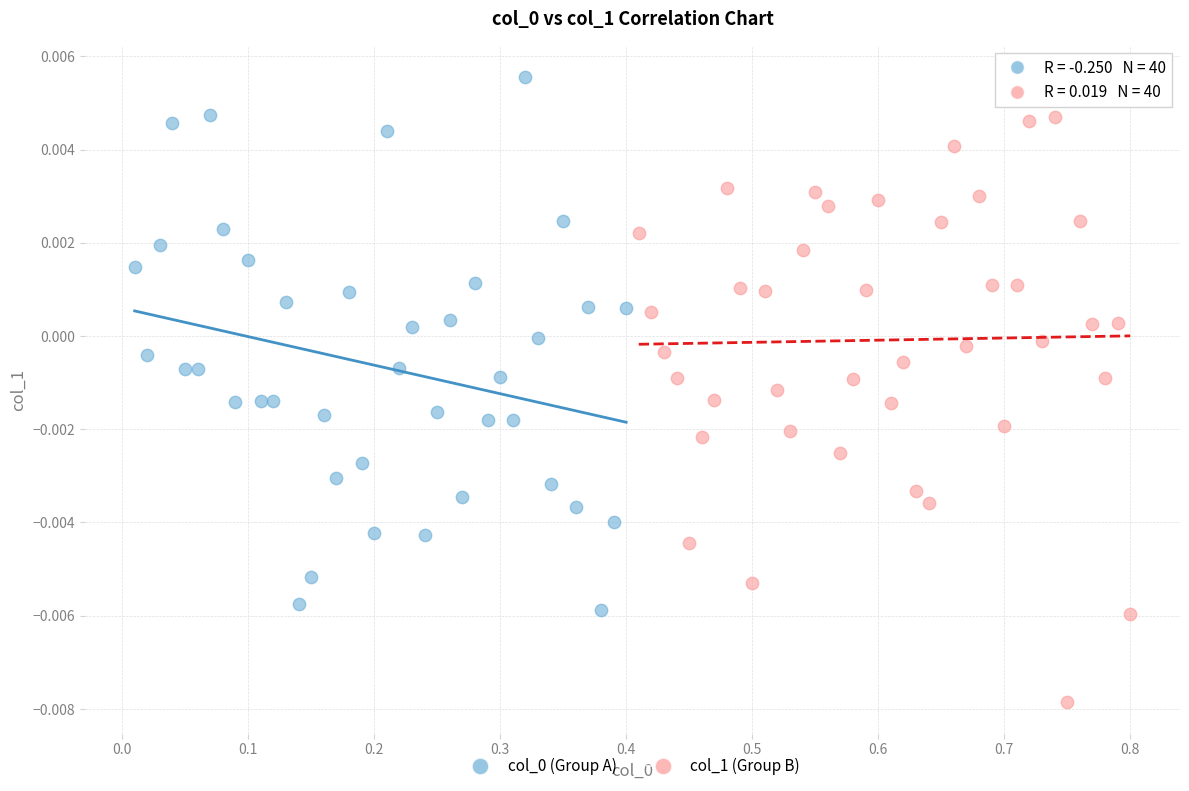

Which series reaches the minimum Y coordinate?

col_1 (Group B)